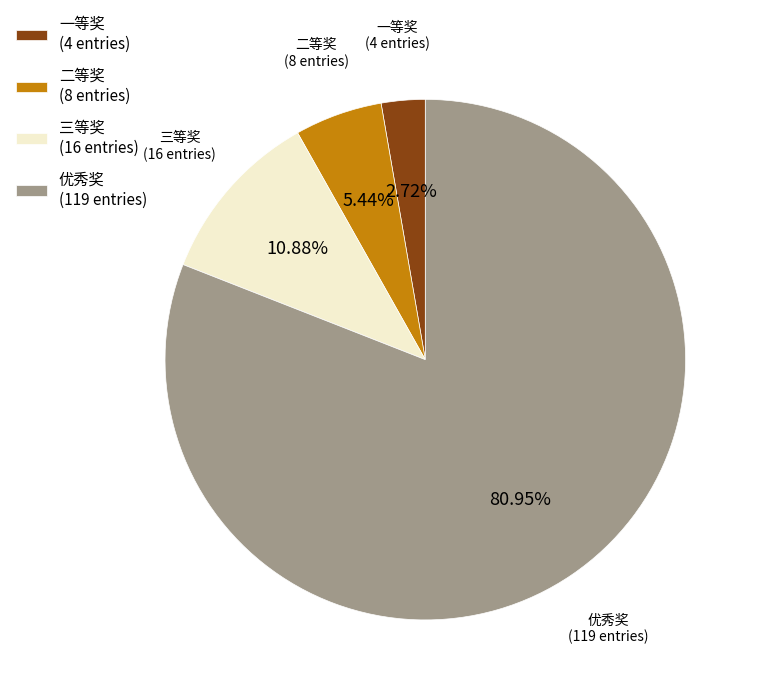

Which slice is the largest?

优秀奖